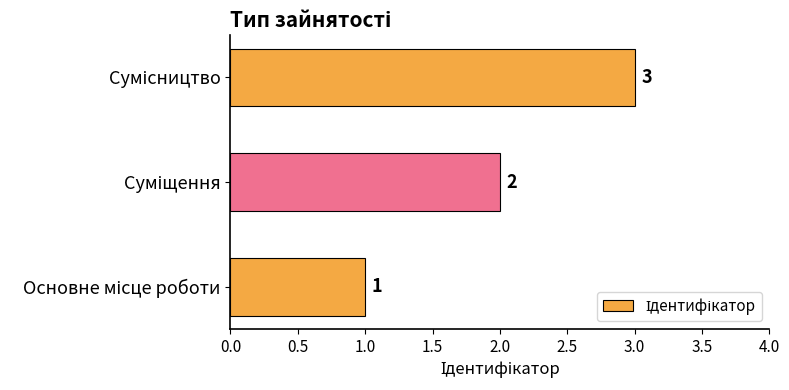

What is the maximum value shown in the chart?

3